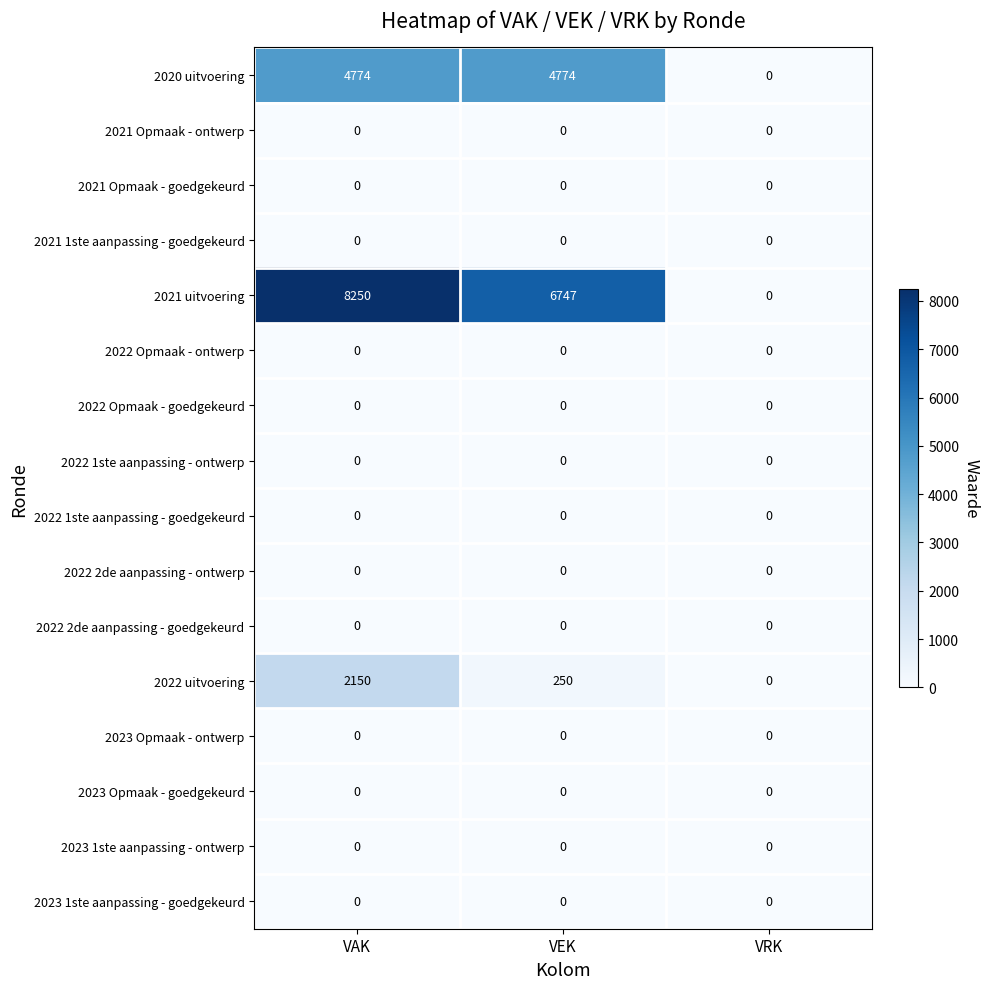

True or false: 2022 uitvoering has a value of 2150 at VAK.

True